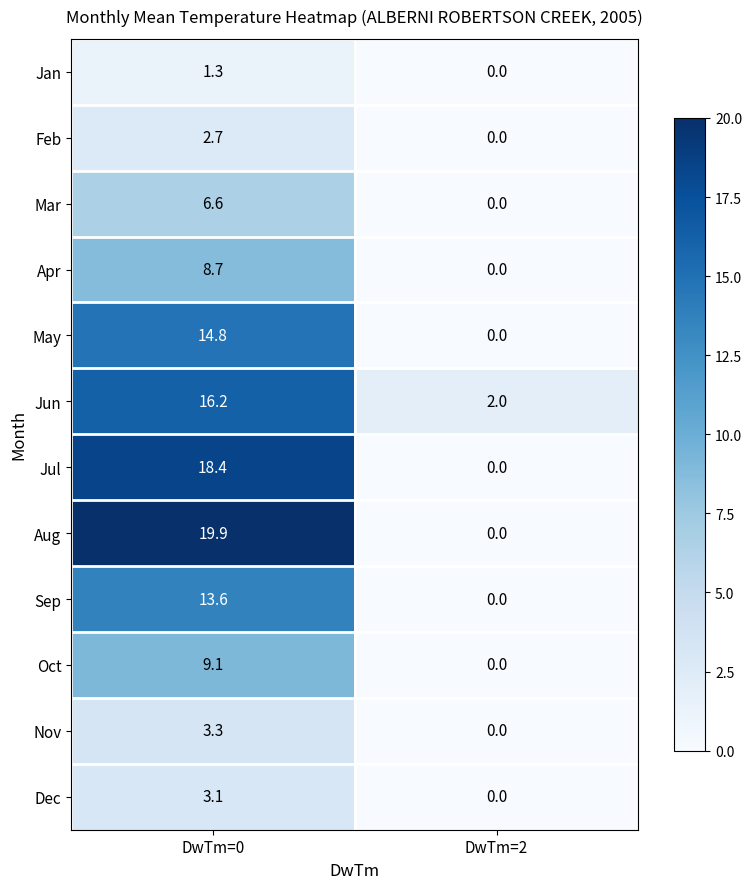

At which category is the sum across all series the highest?

DwTm=0